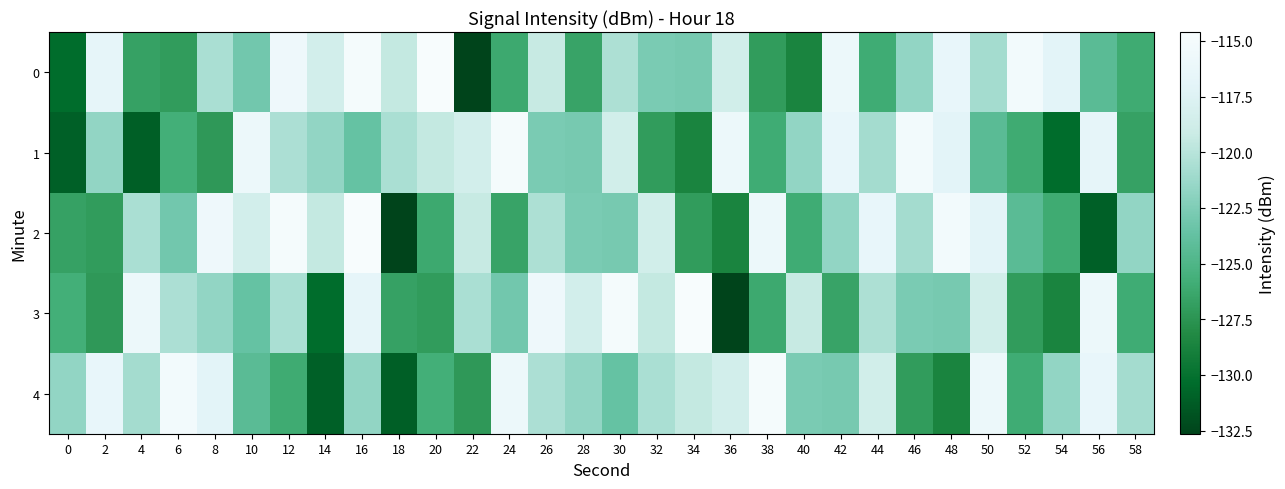

Reading left to right, transcribe all the data shown in this chart.

0: 0=-130.4	2=-116.7	4=-126.7	6=-127.1	8=-120.7	10=-123.1	12=-115.7	14=-118.6	16=-115.1	18=-119.5	20=-114.6	22=-132.6	24=-126.2	26=-119.4	28=-126.5	30=-120.5	32=-122.7	34=-122.9	36=-118.7	38=-127.0	40=-128.7	42=-116.0	44=-126.0	46=-121.7	48=-116.5	50=-120.9	52=-115.2	54=-117.0	56=-124.4	58=-126.0
1: 0=-131.1	2=-121.7	4=-131.1	6=-125.8	8=-127.3	10=-116.1	12=-120.6	14=-121.7	16=-123.7	18=-120.6	20=-119.5	22=-118.6	24=-115.1	26=-122.7	28=-122.9	30=-118.7	32=-127.0	34=-128.7	36=-116.0	38=-126.0	40=-121.7	42=-116.5	44=-120.9	46=-115.2	48=-117.0	50=-124.4	52=-126.0	54=-130.4	56=-116.7	58=-126.7
2: 0=-126.7	2=-127.1	4=-120.7	6=-123.1	8=-115.7	10=-118.6	12=-115.1	14=-119.5	16=-114.6	18=-132.6	20=-126.2	22=-119.4	24=-126.5	26=-120.5	28=-122.7	30=-122.9	32=-118.7	34=-127.0	36=-128.7	38=-116.0	40=-126.0	42=-121.7	44=-116.5	46=-120.9	48=-115.2	50=-117.0	52=-124.4	54=-126.0	56=-131.1	58=-121.7
3: 0=-125.8	2=-127.3	4=-116.1	6=-120.6	8=-121.7	10=-123.7	12=-120.6	14=-130.4	16=-116.7	18=-126.7	20=-127.1	22=-120.7	24=-123.1	26=-115.7	28=-118.6	30=-115.1	32=-119.5	34=-114.6	36=-132.6	38=-126.2	40=-119.4	42=-126.5	44=-120.5	46=-122.7	48=-122.9	50=-118.7	52=-127.0	54=-128.7	56=-116.0	58=-126.0
4: 0=-121.7	2=-116.5	4=-120.9	6=-115.2	8=-117.0	10=-124.4	12=-126.0	14=-131.1	16=-121.7	18=-131.1	20=-125.8	22=-127.3	24=-116.1	26=-120.6	28=-121.7	30=-123.7	32=-120.6	34=-119.5	36=-118.6	38=-115.1	40=-122.7	42=-122.9	44=-118.7	46=-127.0	48=-128.7	50=-116.0	52=-126.0	54=-121.7	56=-116.5	58=-120.9